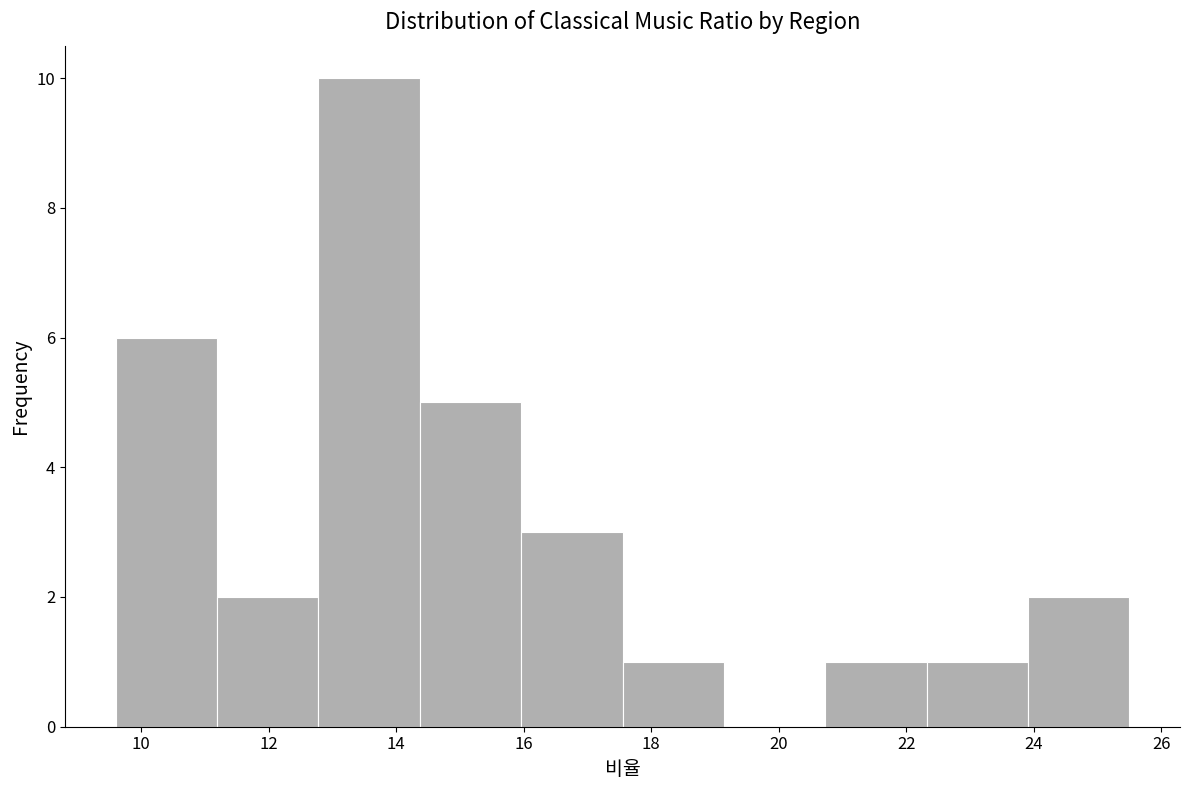

How tall is the bar that spans 22.4 to 24.0 on the x-axis? Neither the bar edges nor the heights are printed on the chart, so give them approximately, as read against the axes.

1